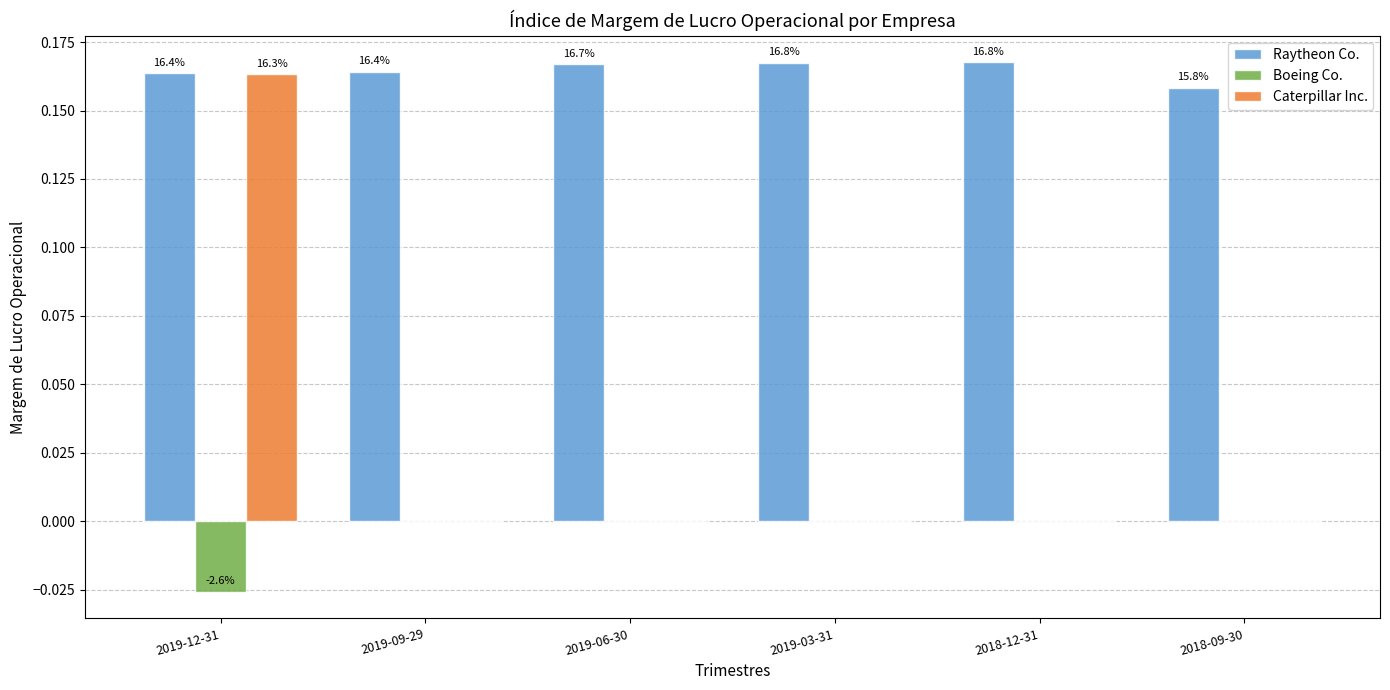

The value of Caterpillar Inc. at 2019-12-31 is 0.1. True or false?

False